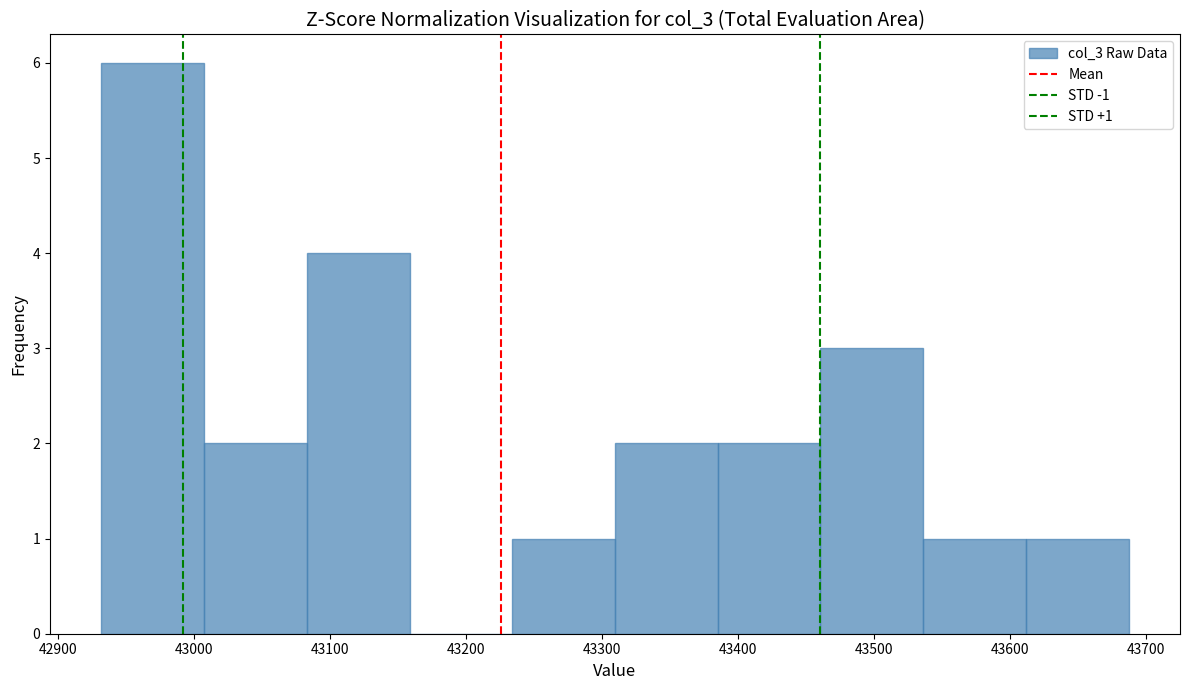

Which range on the x-axis has the tallest bar?

42930 to 43010